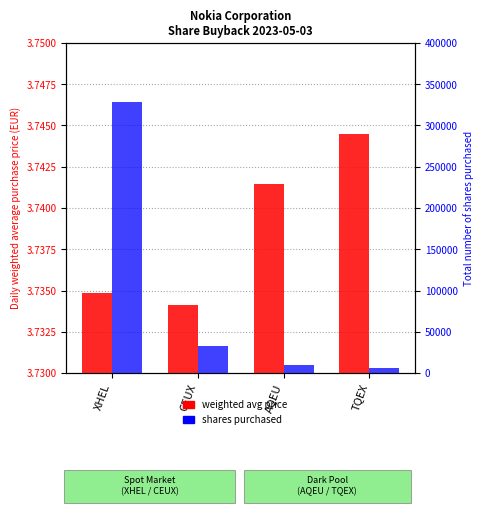

At which label does Daily weighted average purchase price reach its minimum?

CEUX